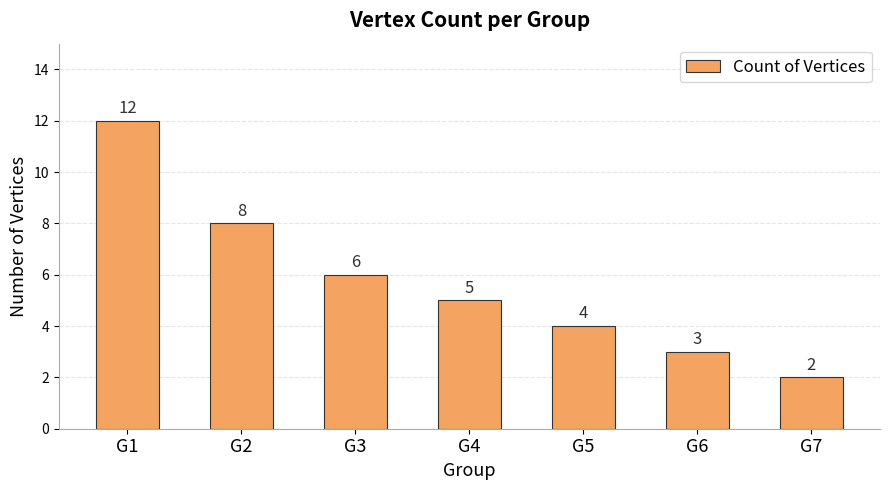

Is it true that the value at G5 is 4?

True